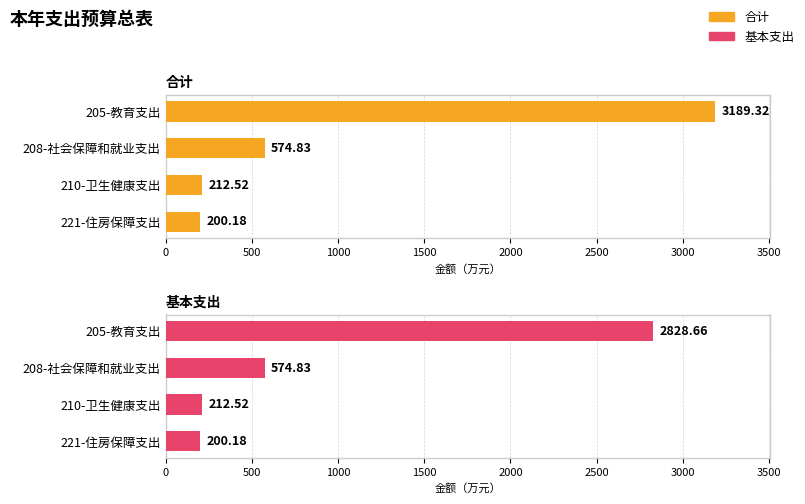

The 合计 series shows 268.1 at 208-社会保障和就业支出. True or false?

False